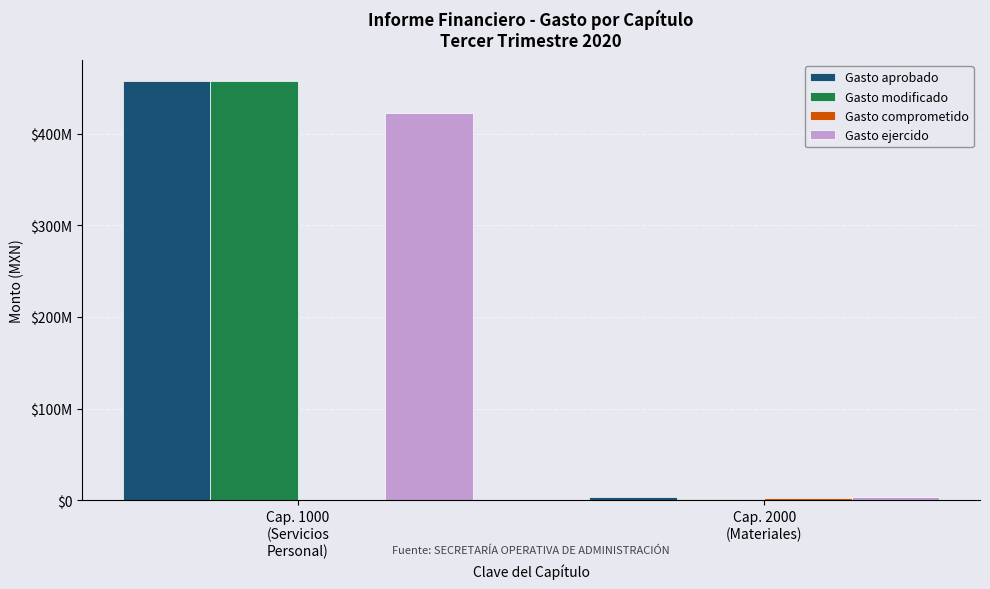

Does the chart contain stacked bars?

No